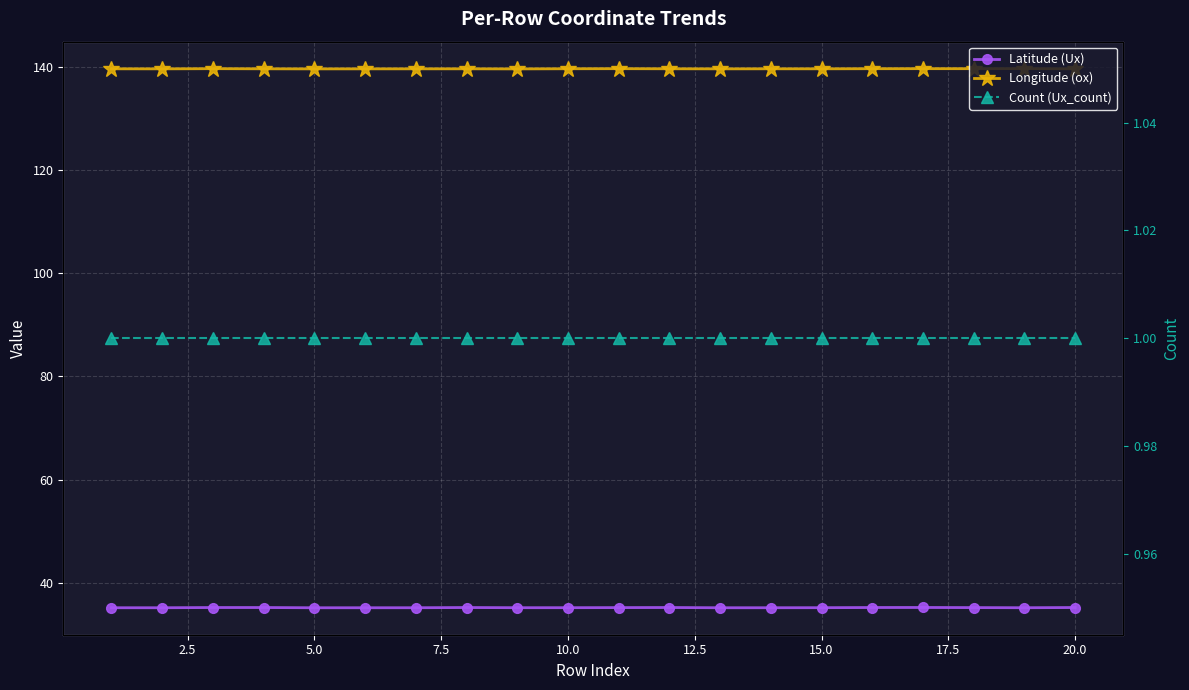

How many lines are shown in the chart?

3